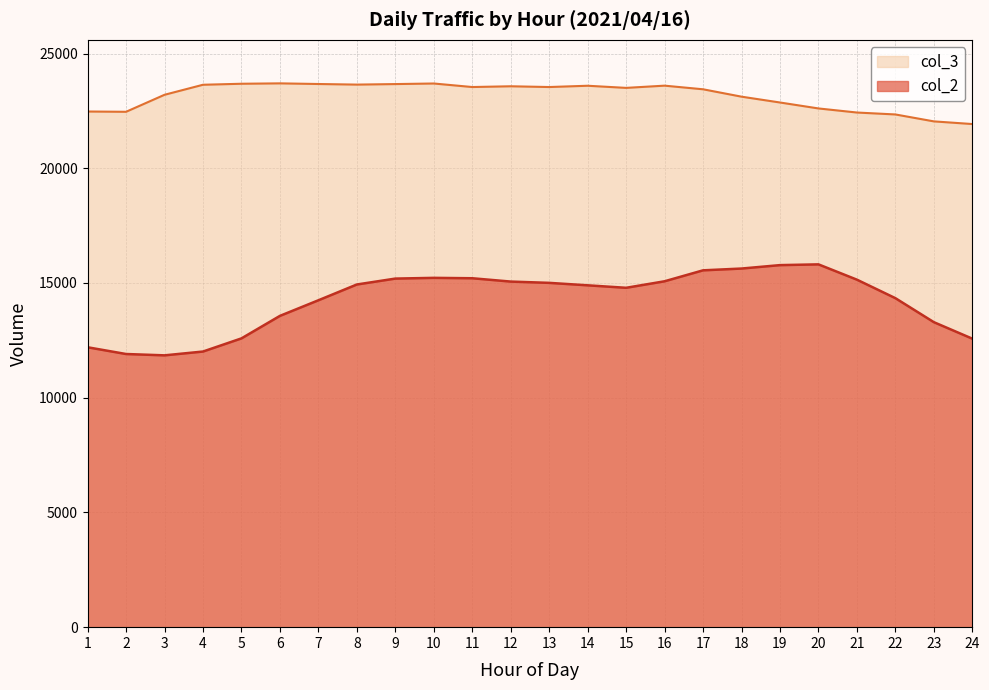

Reading left to right, transcribe all the data shown in this chart.

col_2: 1=12198	2=11904	3=11846	4=12012	5=12585	6=13566	7=14246	8=14934	9=15191	10=15223	11=15206	12=15061	13=15005	14=14898	15=14790	16=15074	17=15551	18=15629	19=15778	20=15811	21=15144	22=14338	23=13292	24=12573
col_3: 1=22472	2=22460	3=23201	4=23638	5=23682	6=23699	7=23671	8=23645	9=23668	10=23693	11=23539	12=23572	13=23539	14=23595	15=23502	16=23599	17=23441	18=23119	19=22865	20=22606	21=22428	22=22344	23=22042	24=21926